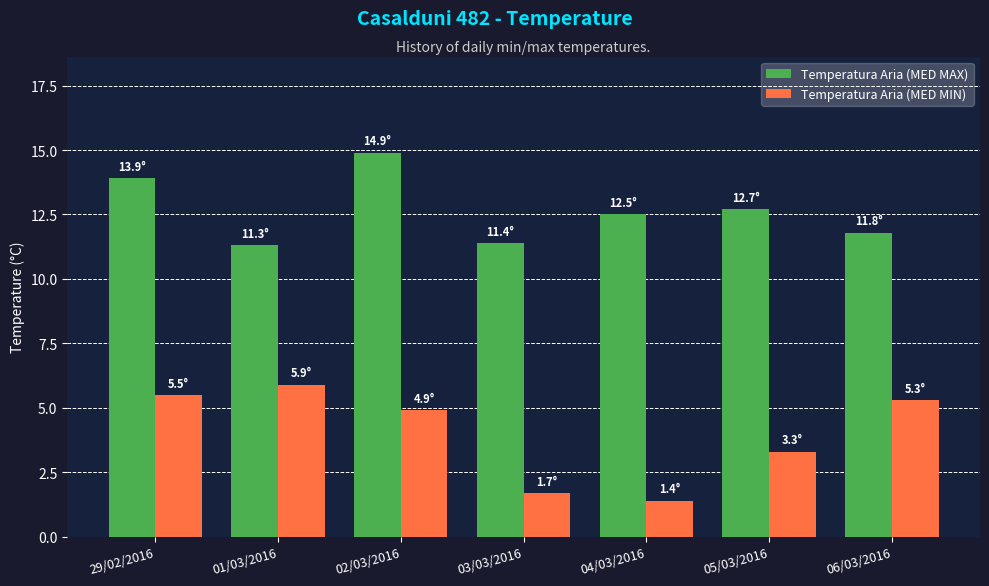

What is the value of the Temperatura Aria (MED MAX) bar at the 6th from the left?

12.7